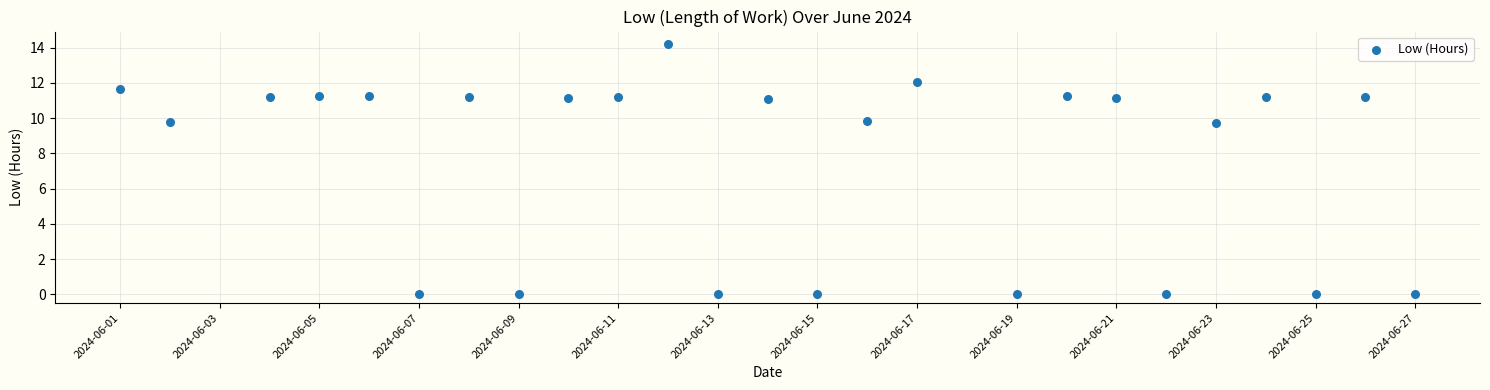

What is the range of X values (max minus min)?

26.0